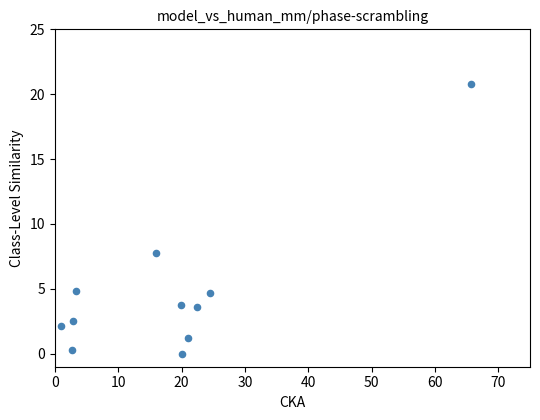

What Y value in the scatter plot is closest to 10?

7.8